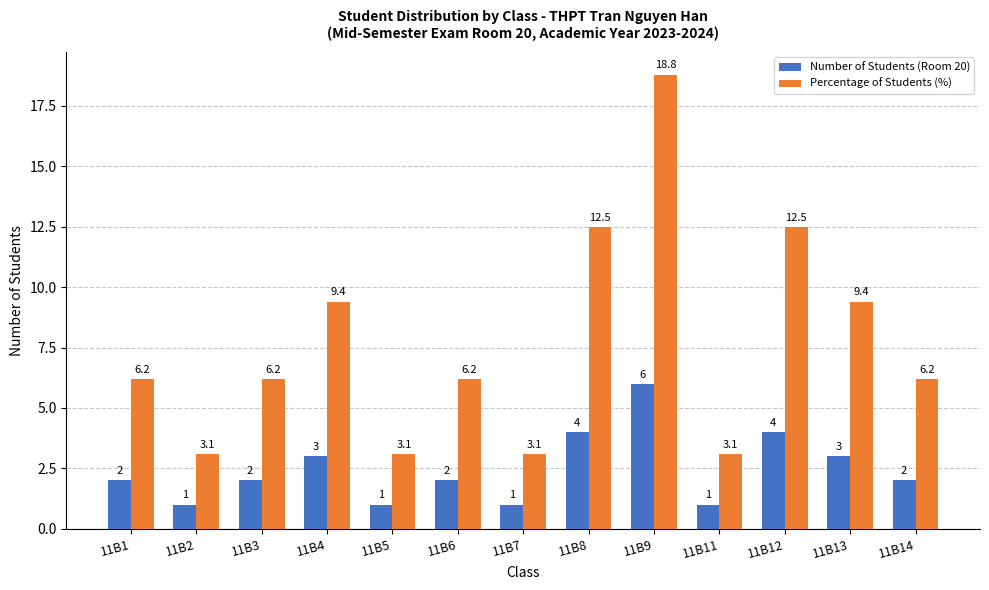

What is the difference between the maximum and minimum values in the Number of Students (Room 20) series?

5.0